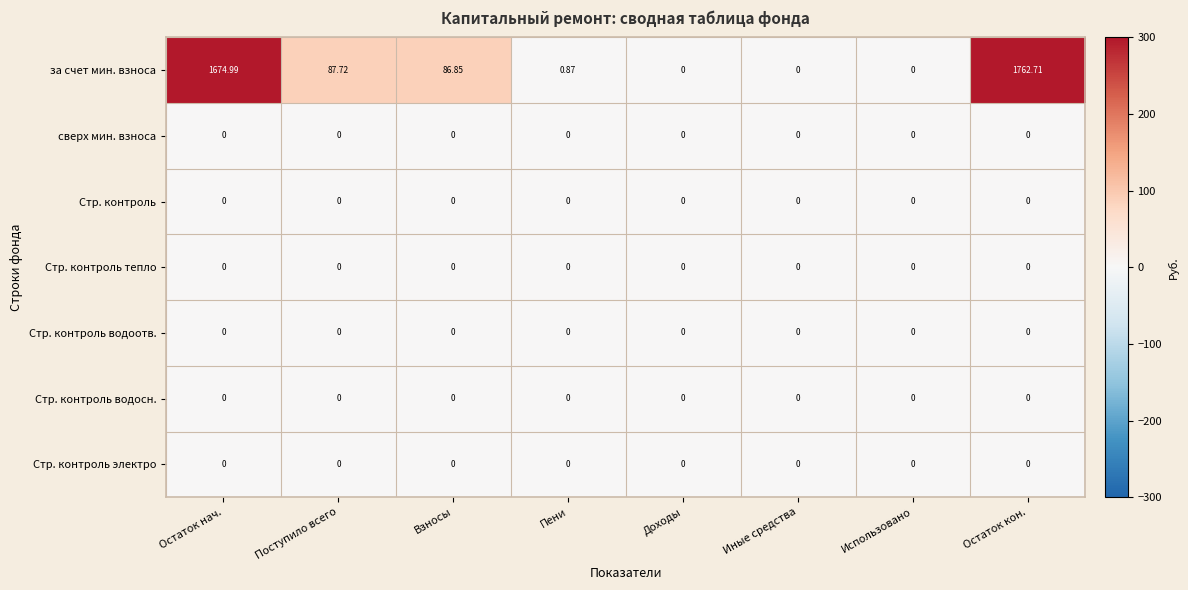

How many distinct data groups are displayed?

7